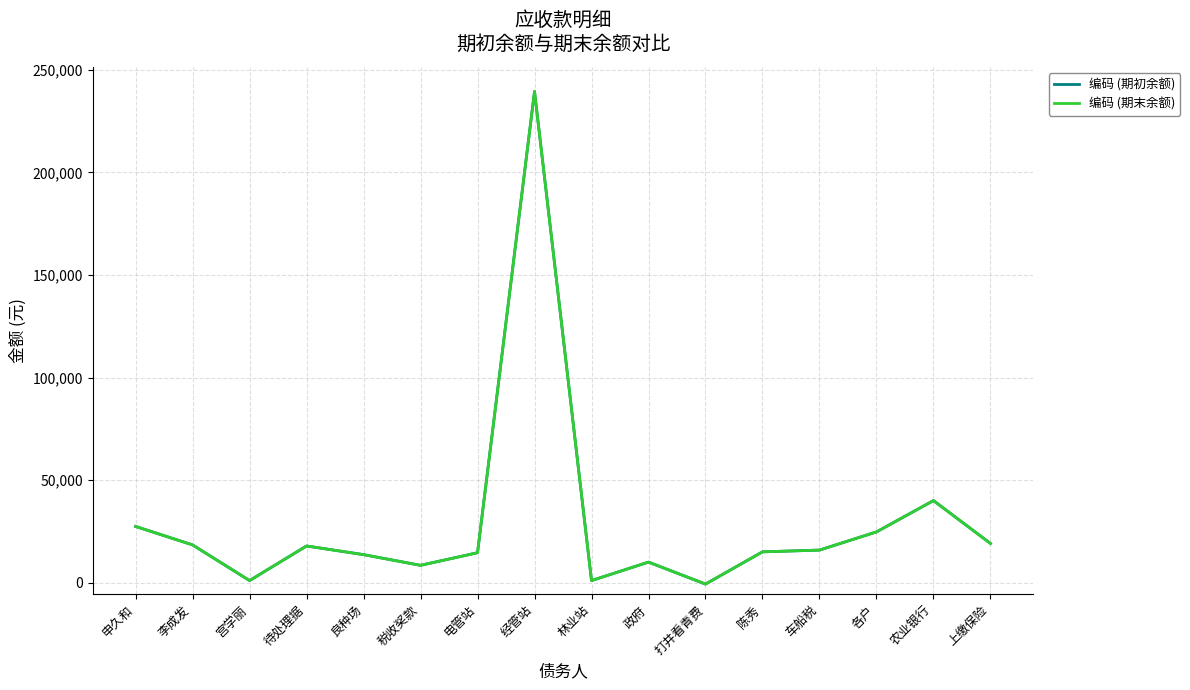

The 编码 (期末余额) series shows 14580.0 at 电管站. True or false?

True